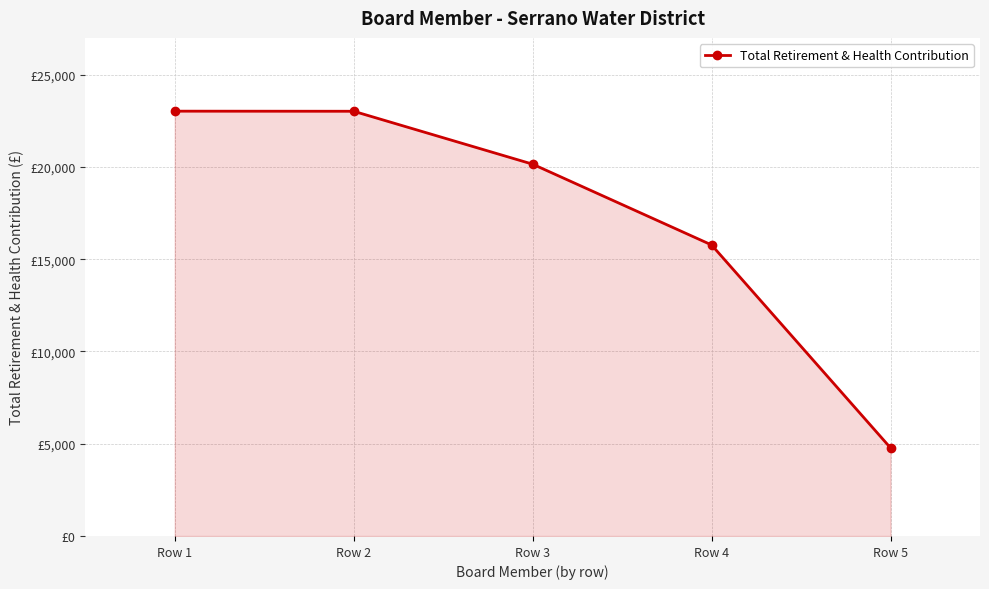

Does the chart have visible grid lines?

Yes